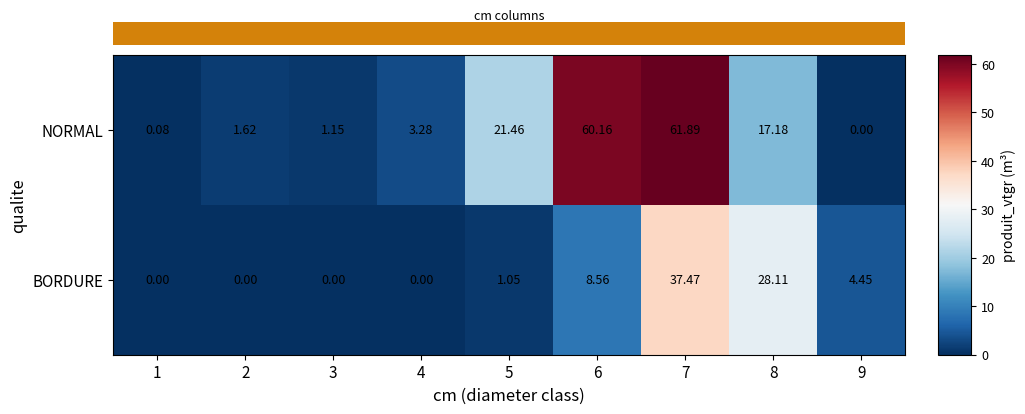

Which series changed the most between 2 and 8?

BORDURE